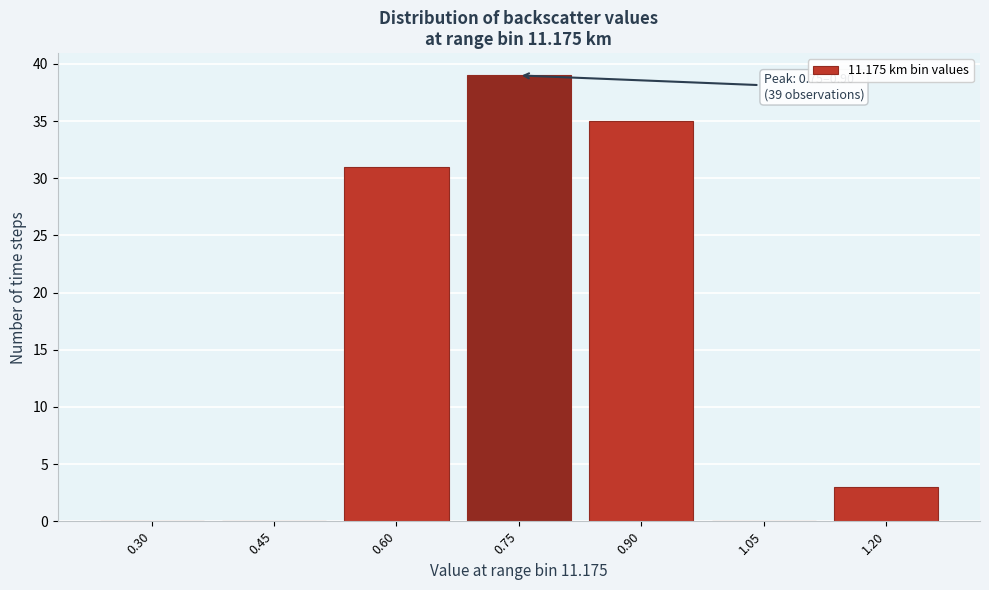

Reading left to right, what are all the values shown in this chart?

0.30=0	0.45=0	0.60=31	0.75=39	0.90=35	1.05=0	1.20=3